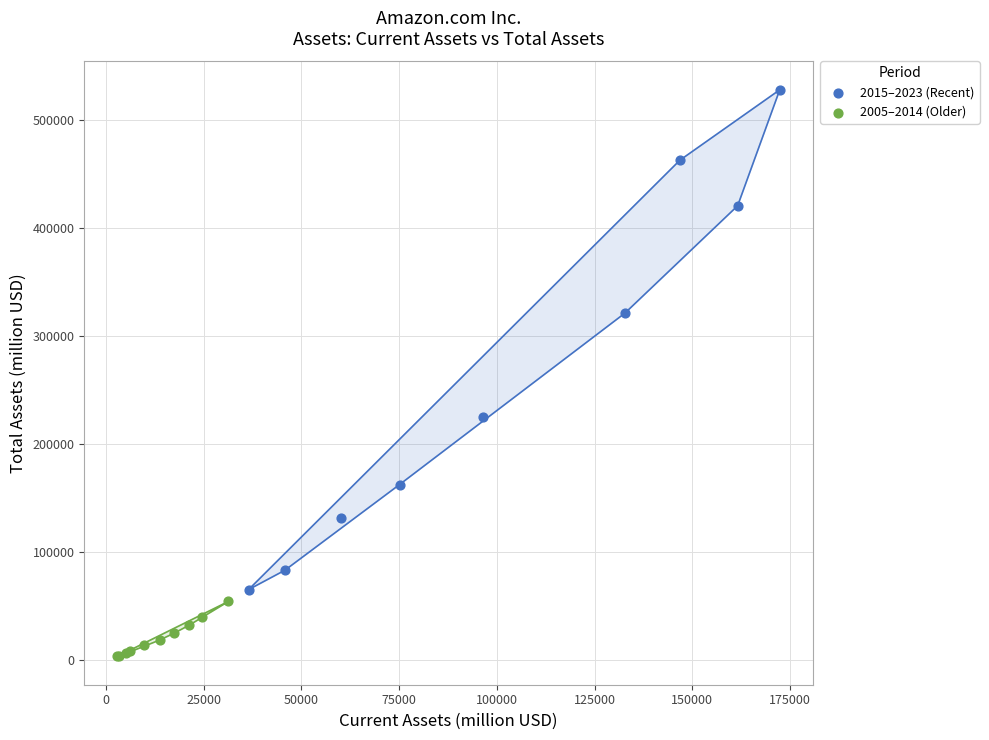

Which series has the widest spread of Y values?

2015–2023 (Recent)